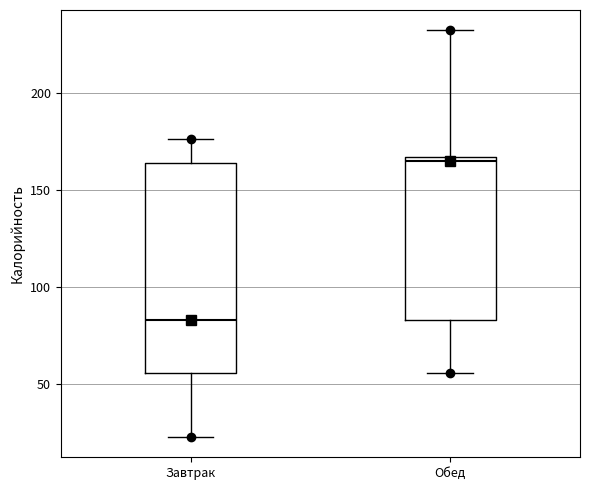

Comparing the boxes themselves (not the whiskers), which one is the tallest?

Завтрак